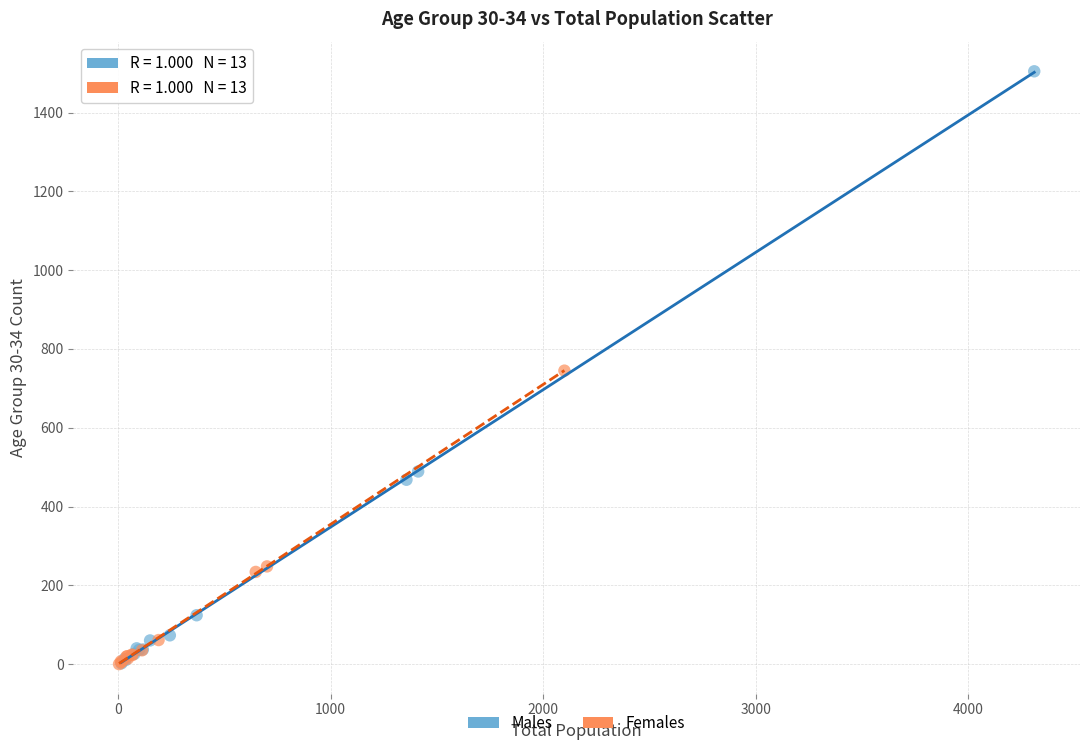

Which series has the largest Y range (max minus min)?

Males